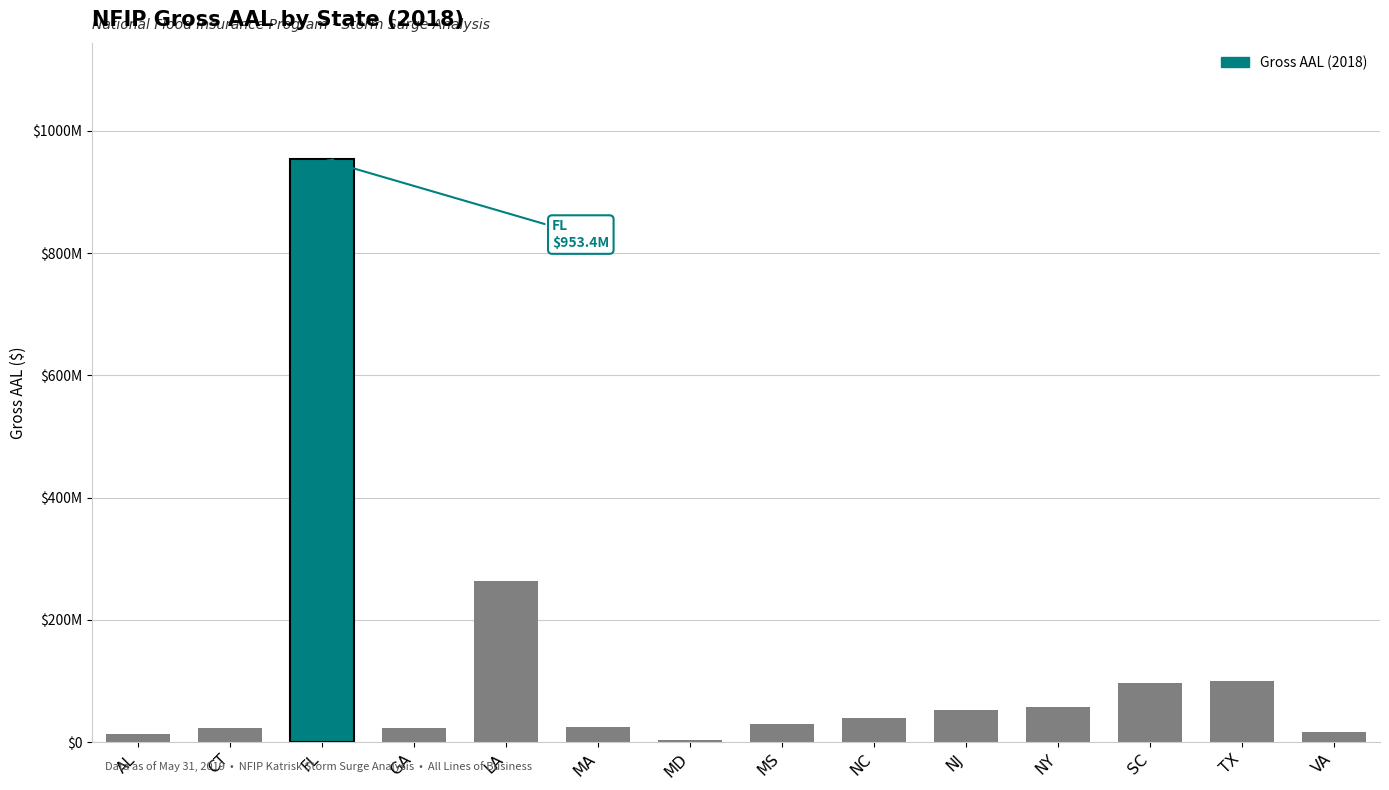

What is the average value?

121124869.3